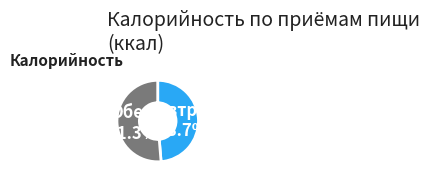

Is there any slice that represents more than half of the pie?

Yes